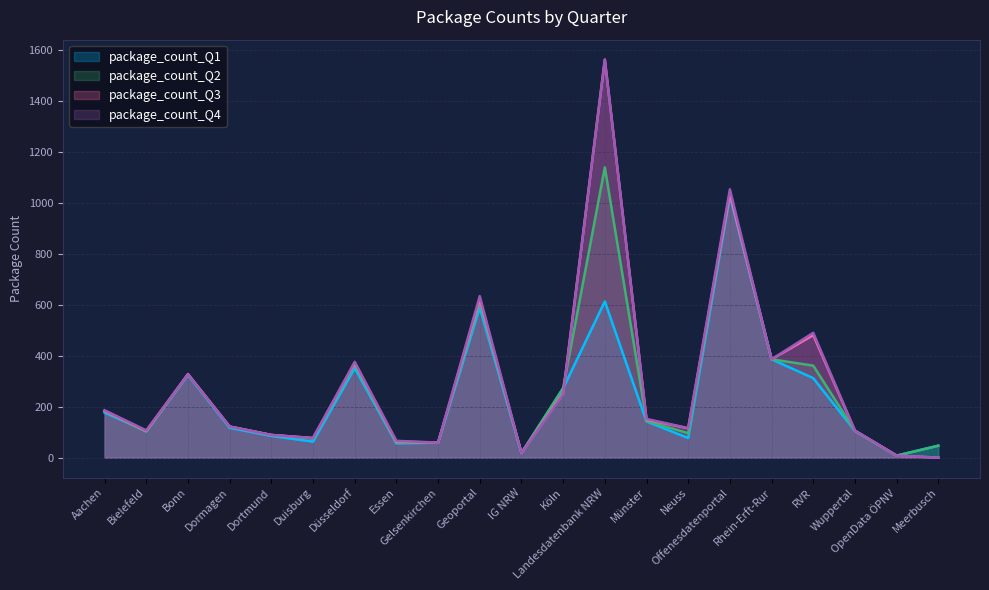

Where is the first local minimum for package_count_Q4?

Bielefeld